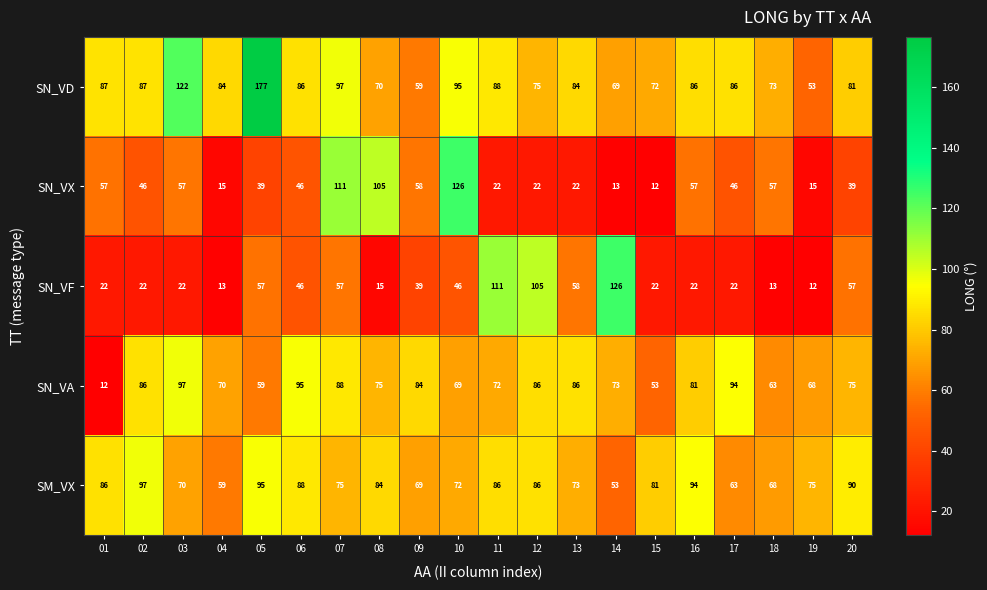

What value does the SN_VA series have at 16, to the nearest 10?

80